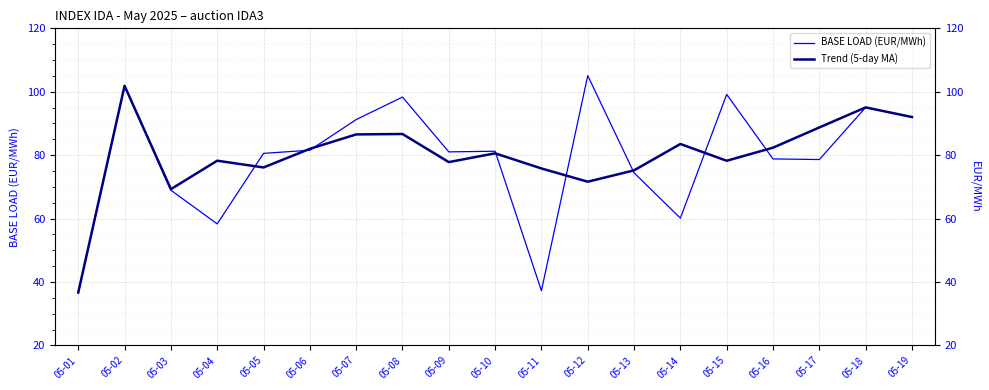

Count the number of categories in the chart.

19